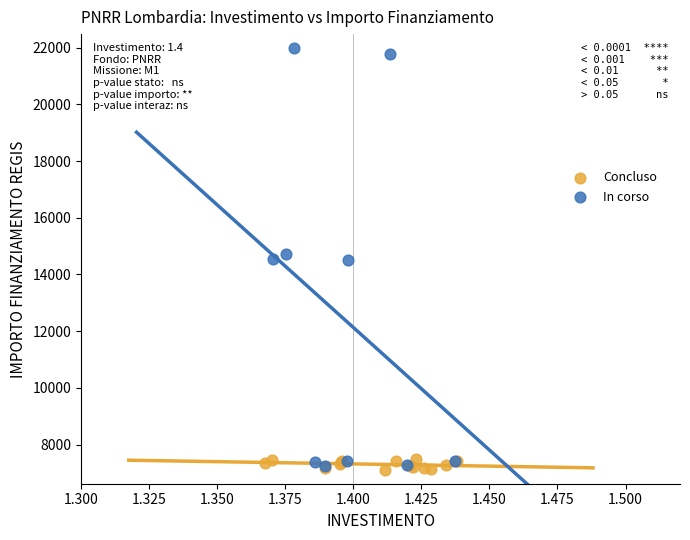

Which series has the largest Y range (max minus min)?

In corso